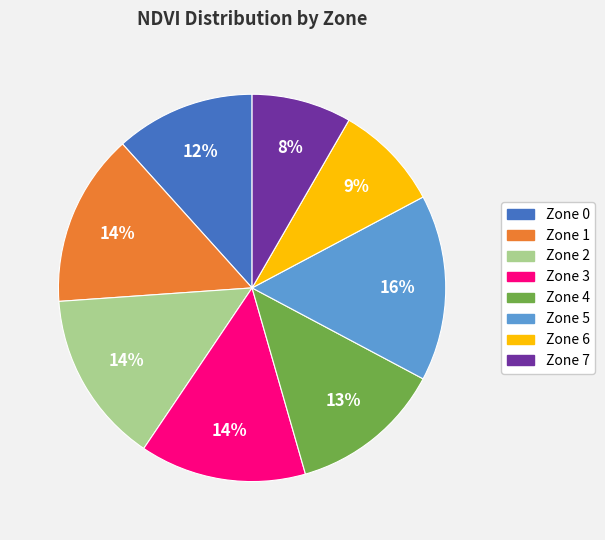

What is the ratio of the value at Zone 2 to the value at Zone 3?

1.0